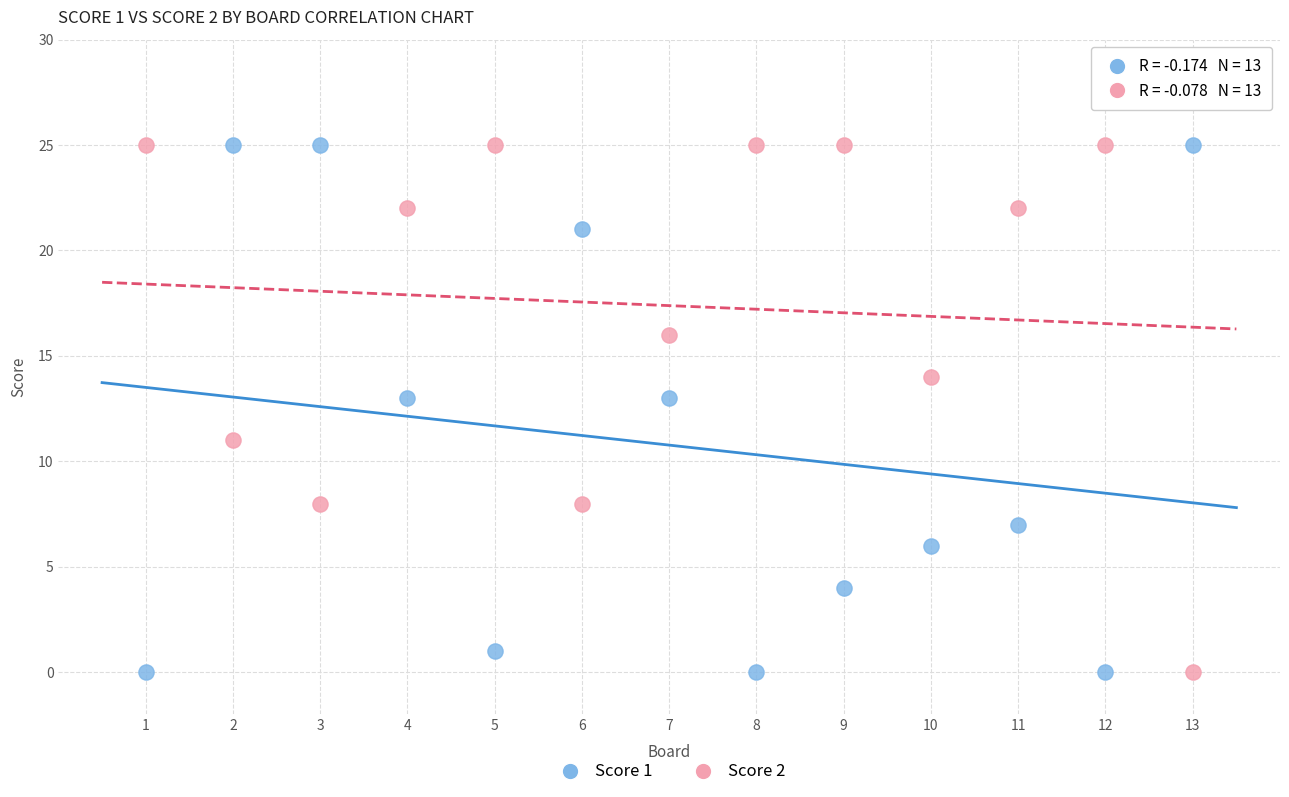

What is the X range (max minus min) for the scatter plot?

12